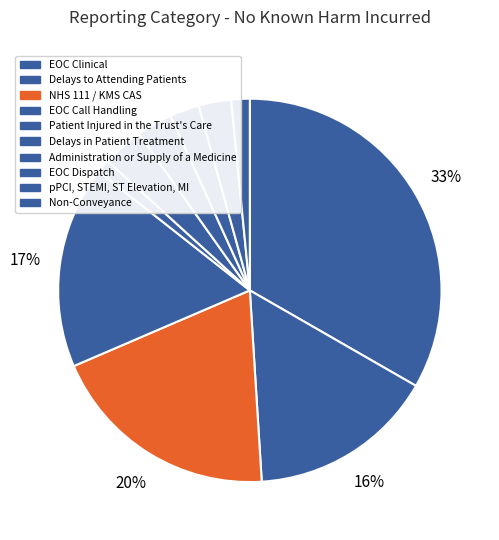

To the nearest percent, what is the average slice percentage?

10%